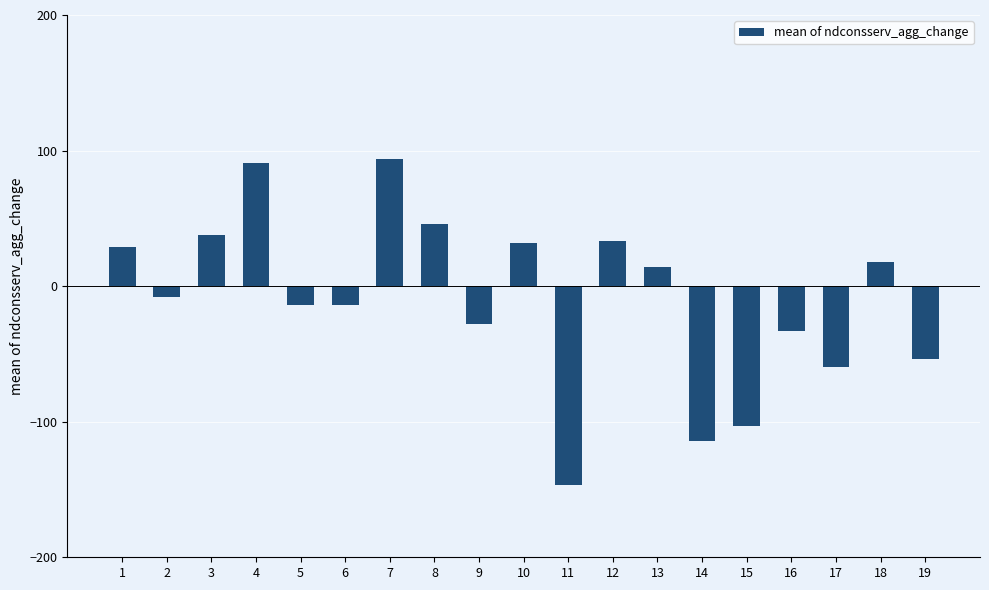

The value at 12 is 11. True or false?

False